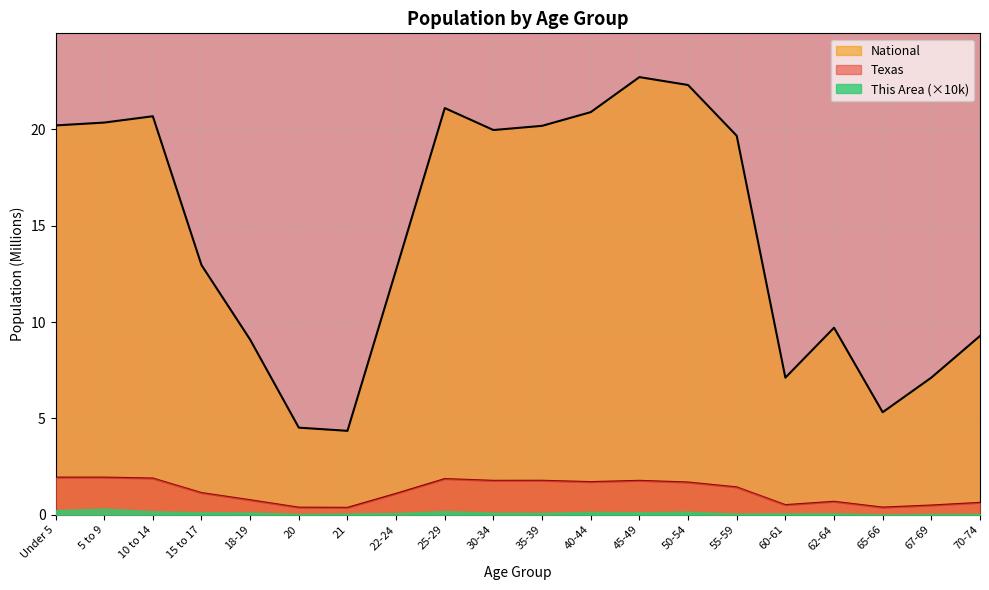

True or false: National has more than 1 interior local peaks.

True